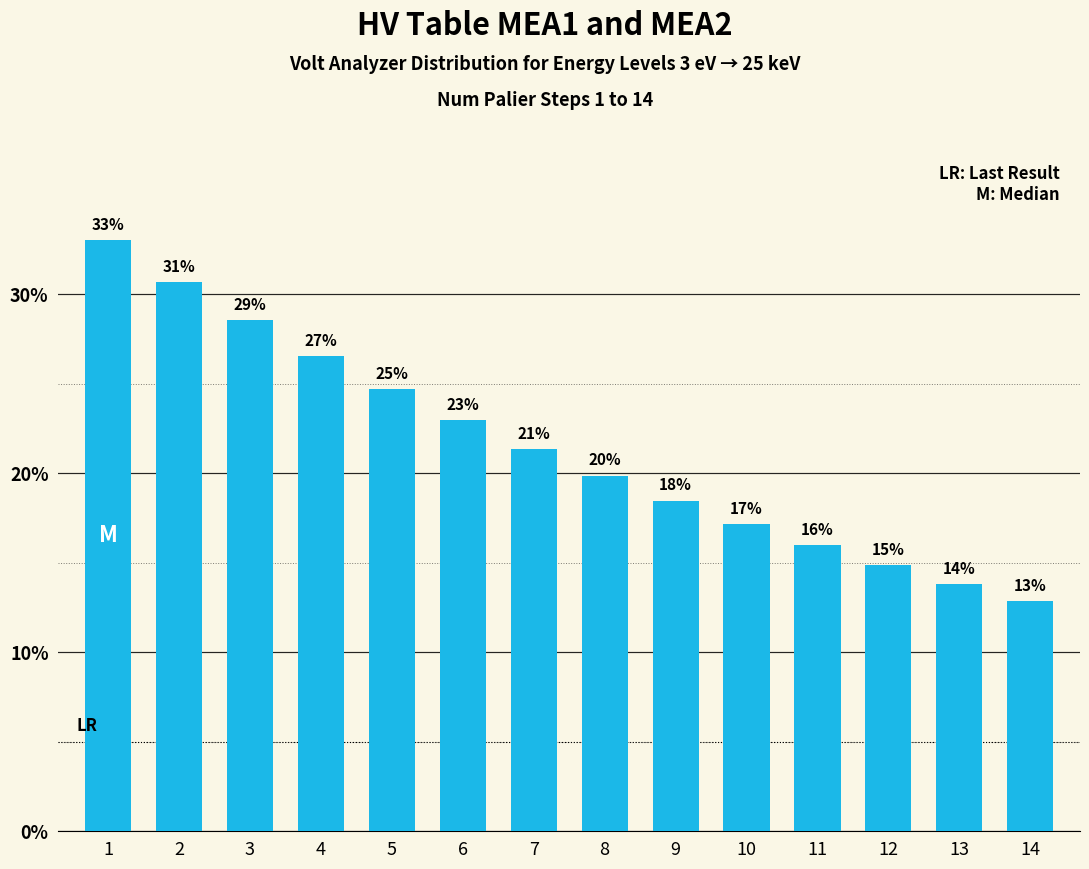

What is the maximum value shown in the chart?

33.0